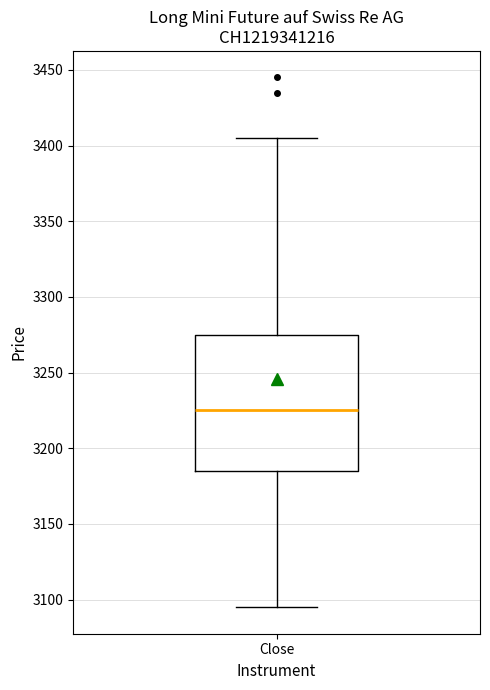

Read this box plot against the y-axis: the position of the median line, the range covered by the box, and the ends of both whiskers. The values are not printed on the chart, so give them approximately, as read against the axis.

median 3225, box 3185 to 3275, whiskers 3095 to 3405